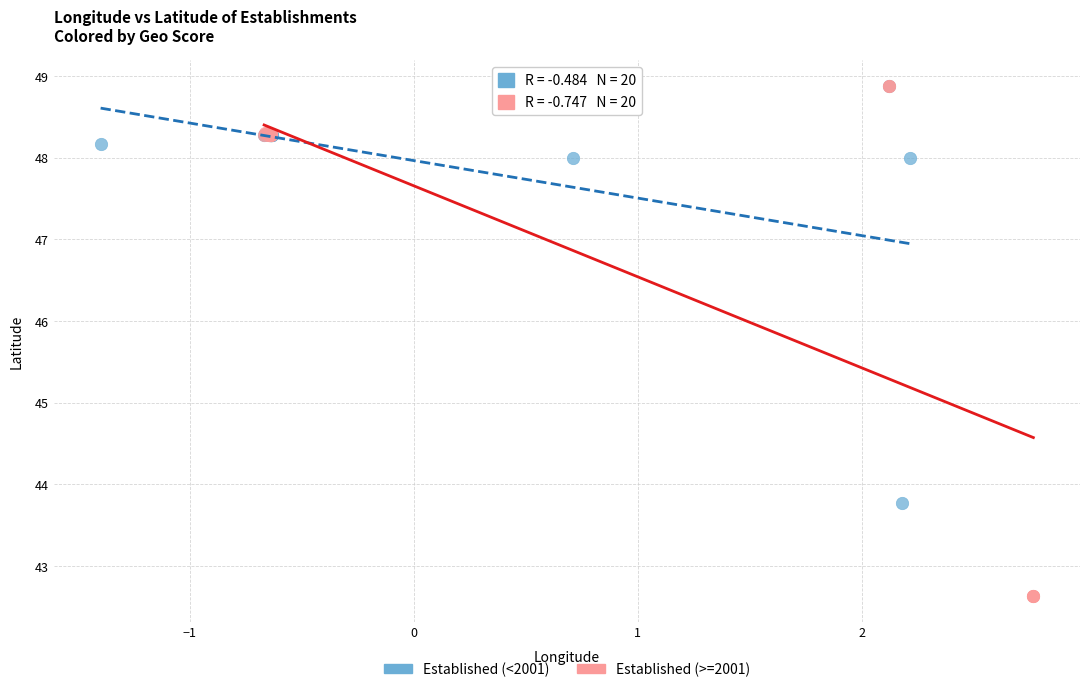

Which series has the largest Y range (max minus min)?

Established (>=2001)